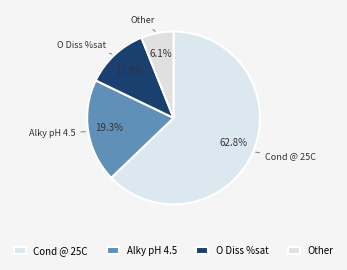

The Alky pH 4.5 slice represents 19% of the pie. True or false?

True